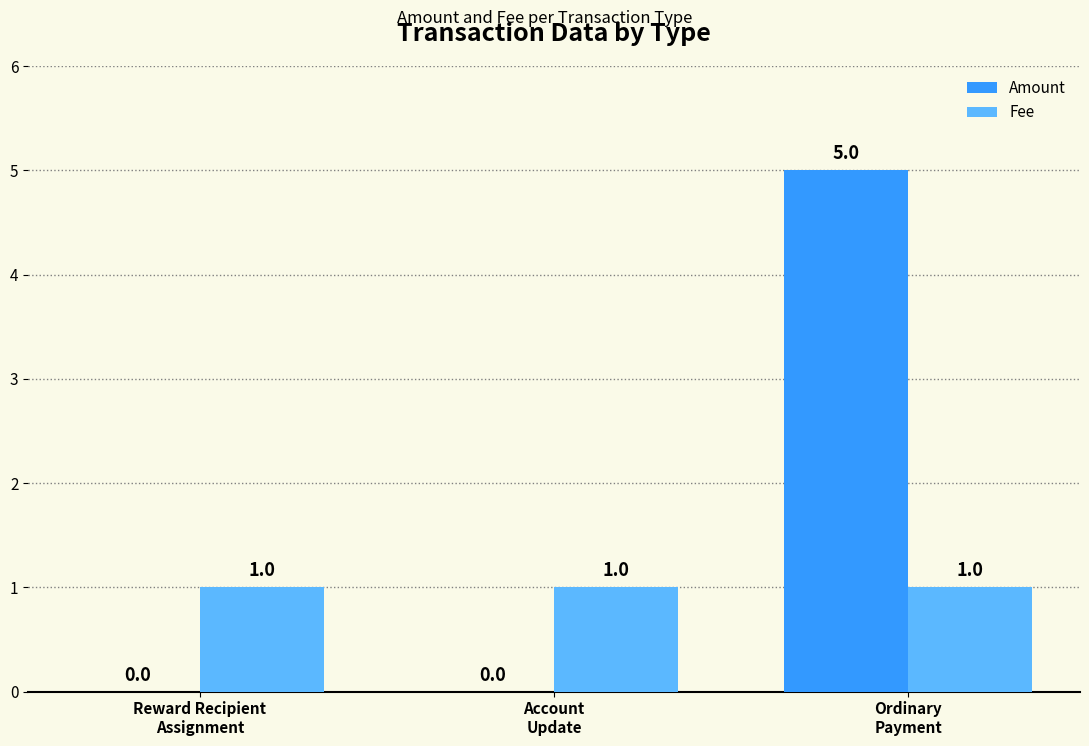

Reading left to right, what are all the values shown in this chart?

Amount: 0	0	5
Fee: 1	1	1